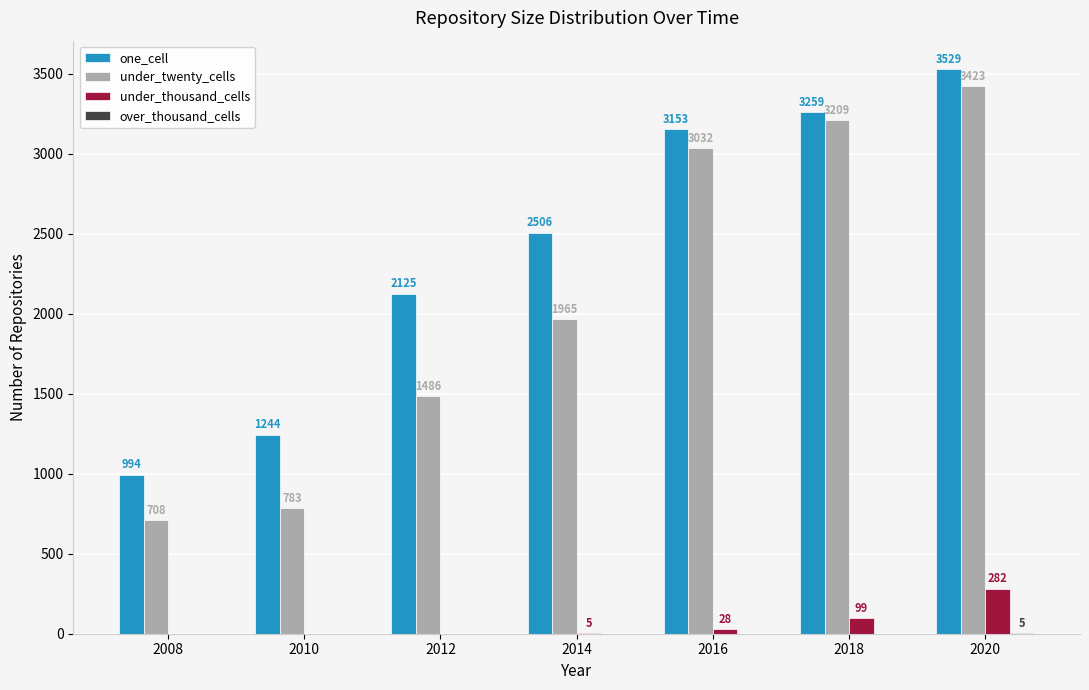

True or false: under_thousand_cells has a value of 5 at 2014.

True